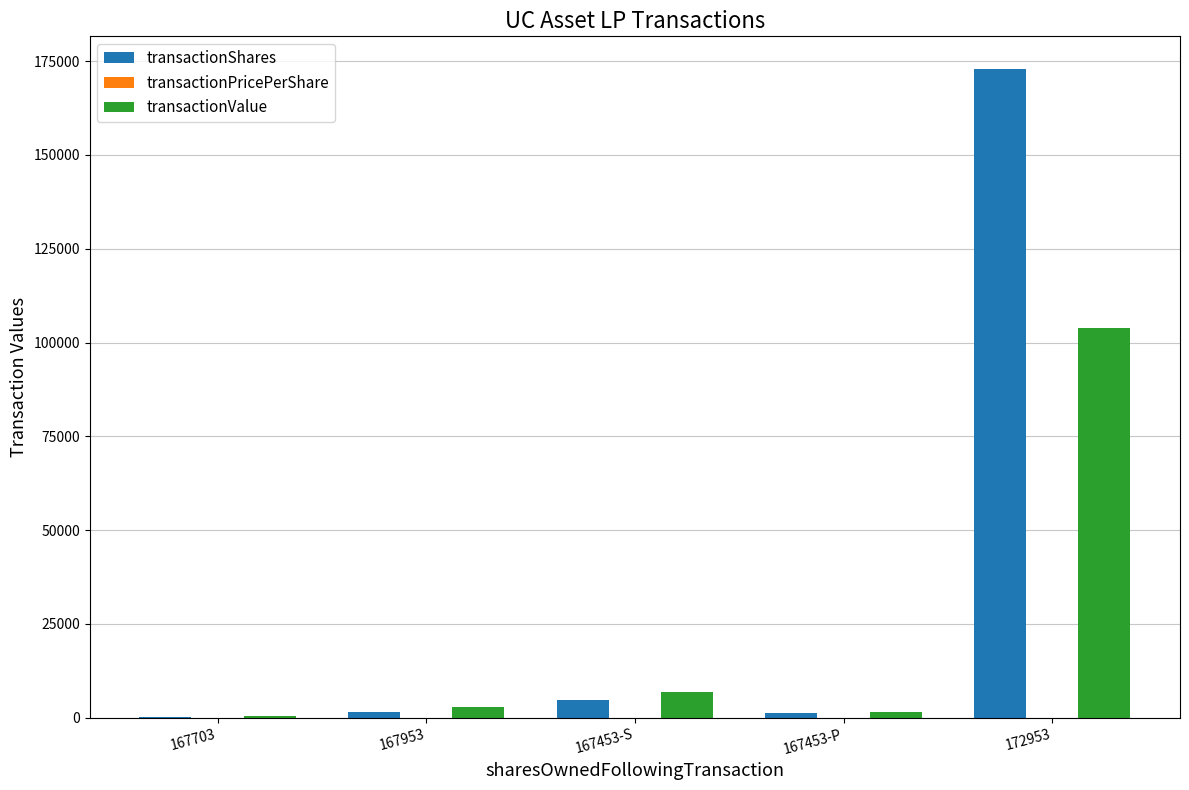

What is the highest value of the transactionShares series?

172953.0